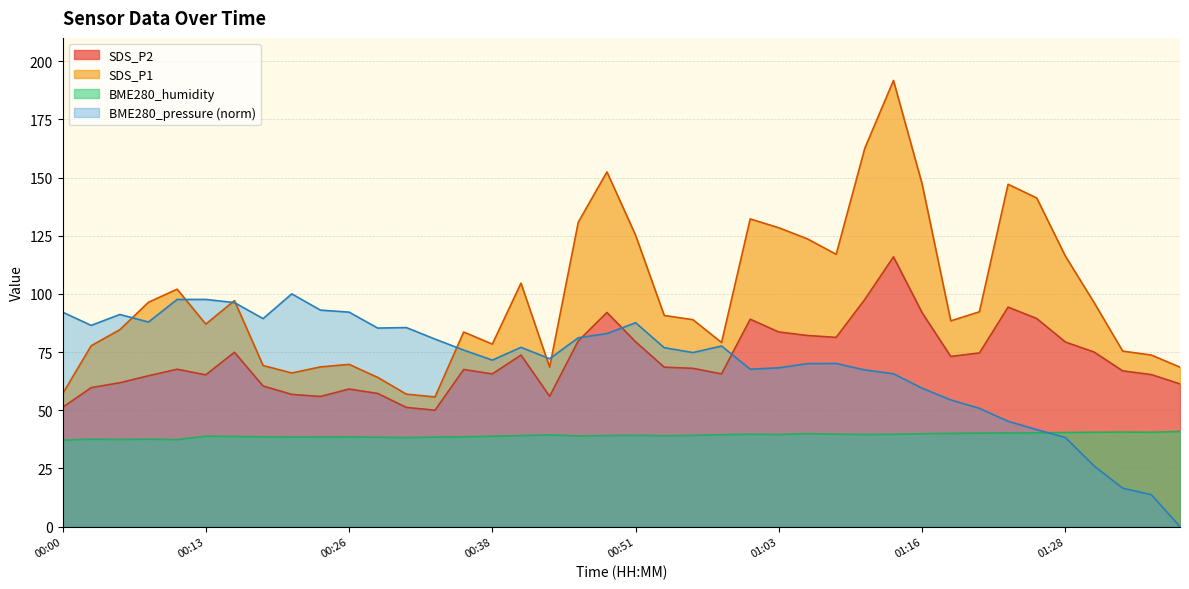

Rank the series by their maximum value, from lowest to highest.

BME280_humidity, BME280_pressure, SDS_P2, SDS_P1